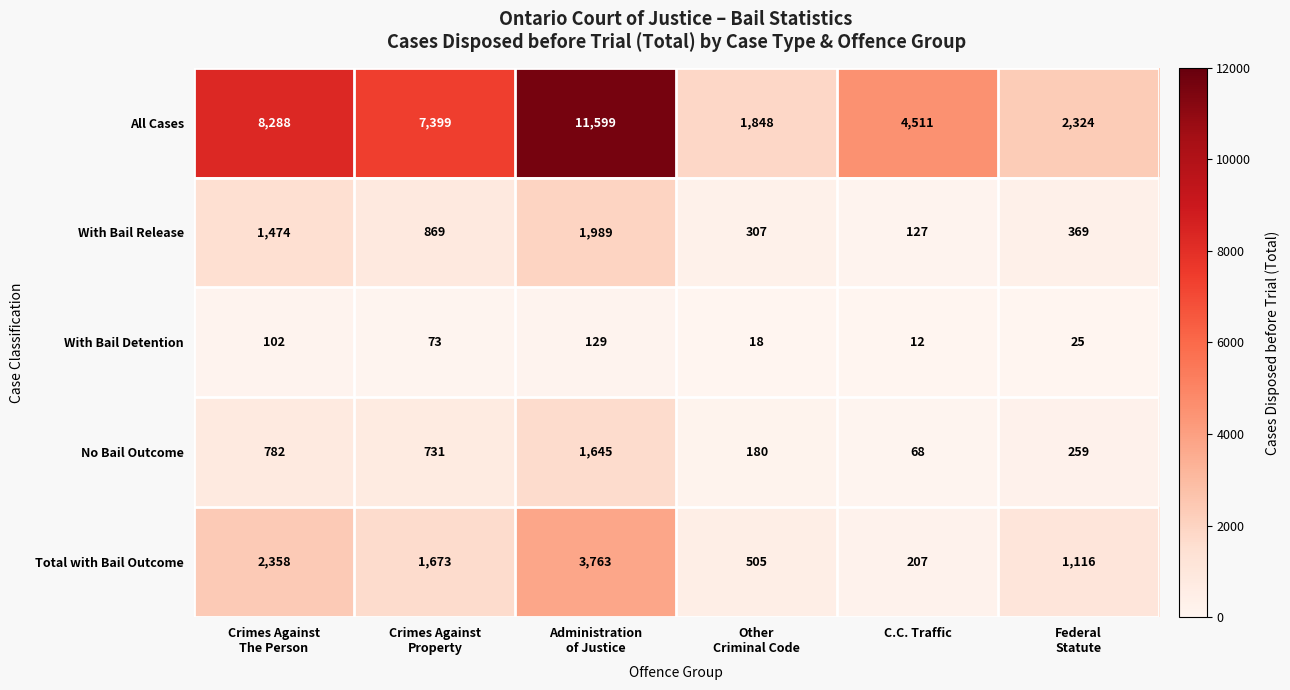

How many data points in No Bail Outcome are less than 731?

3